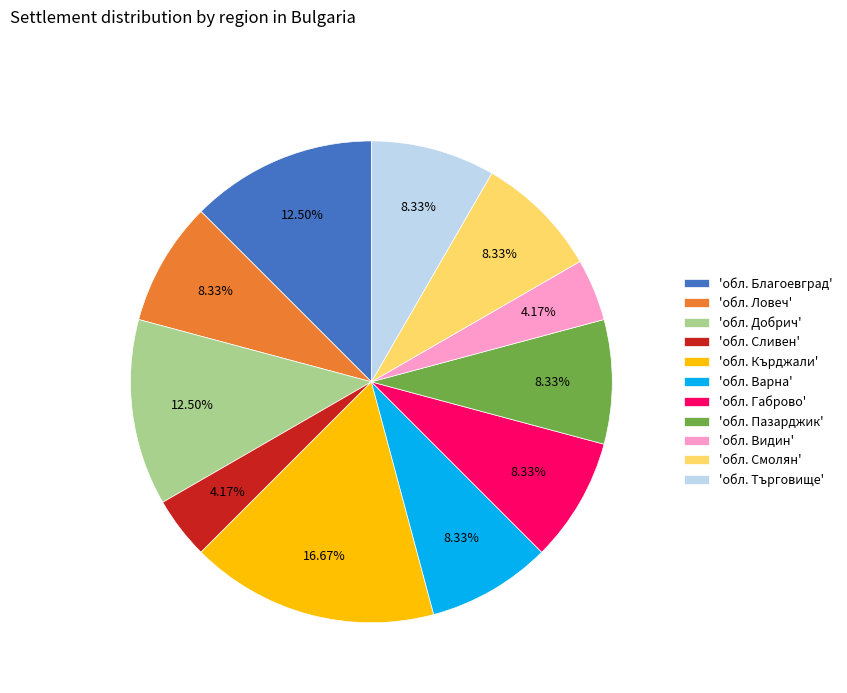

Does any single category account for the majority?

No